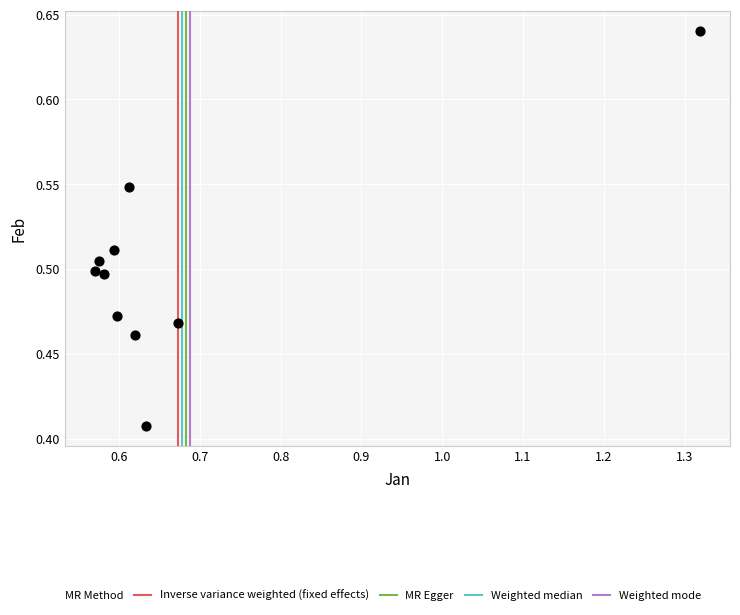

What is the range of X values (max minus min)?

0.7